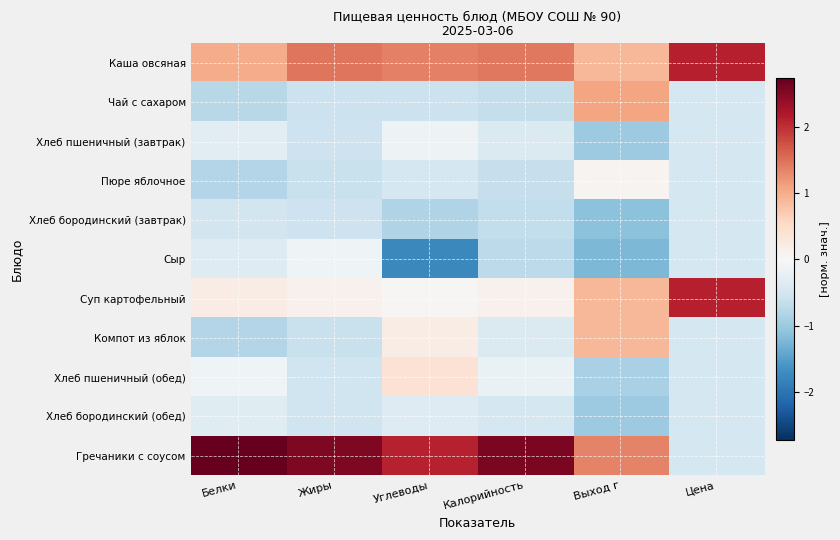

Between Углеводы and Выход г, which is larger?

Углеводы